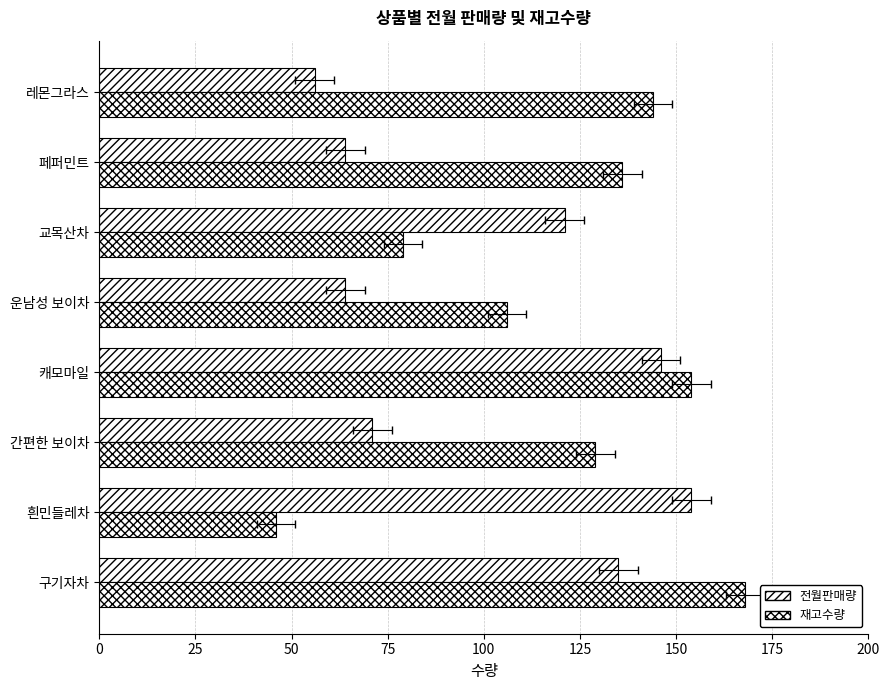

Between 운남성 보이차 and 레몬그라스, which series saw the biggest shift?

재고수량